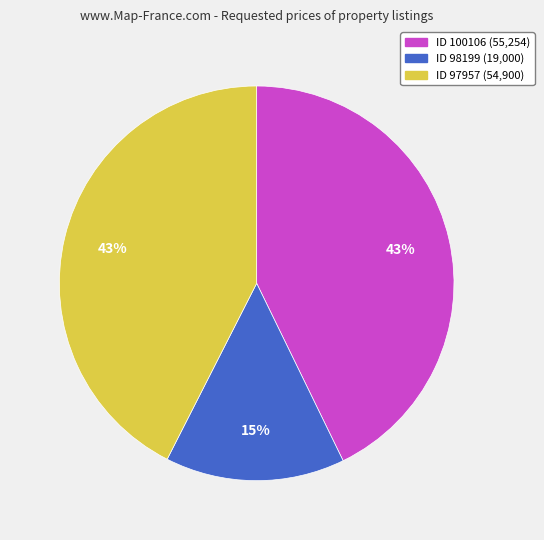

To the nearest percent, what is the difference between the largest and smallest slice percentages?

28%